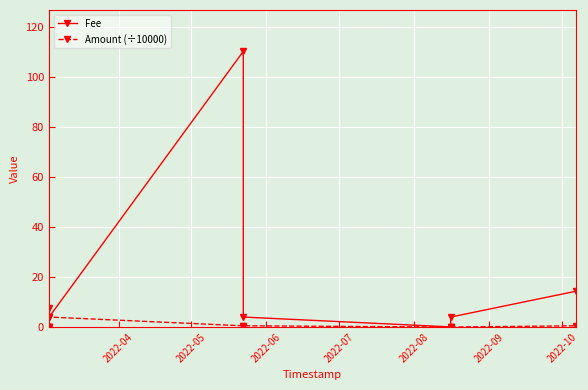

The value of Fee at 2022-06 is 5.5. True or false?

False